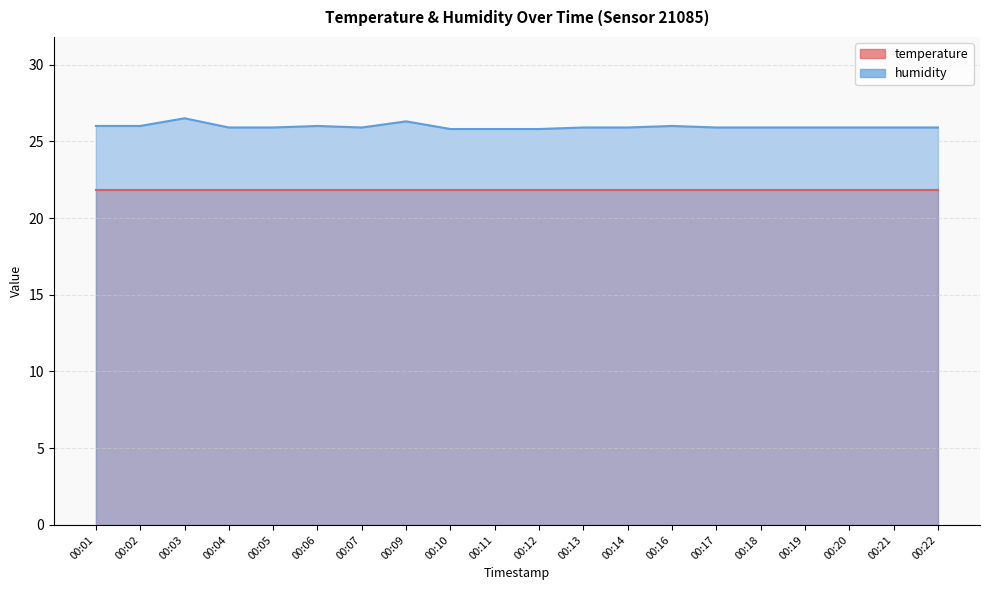

What is the value of the 9th point from the left?

25.8